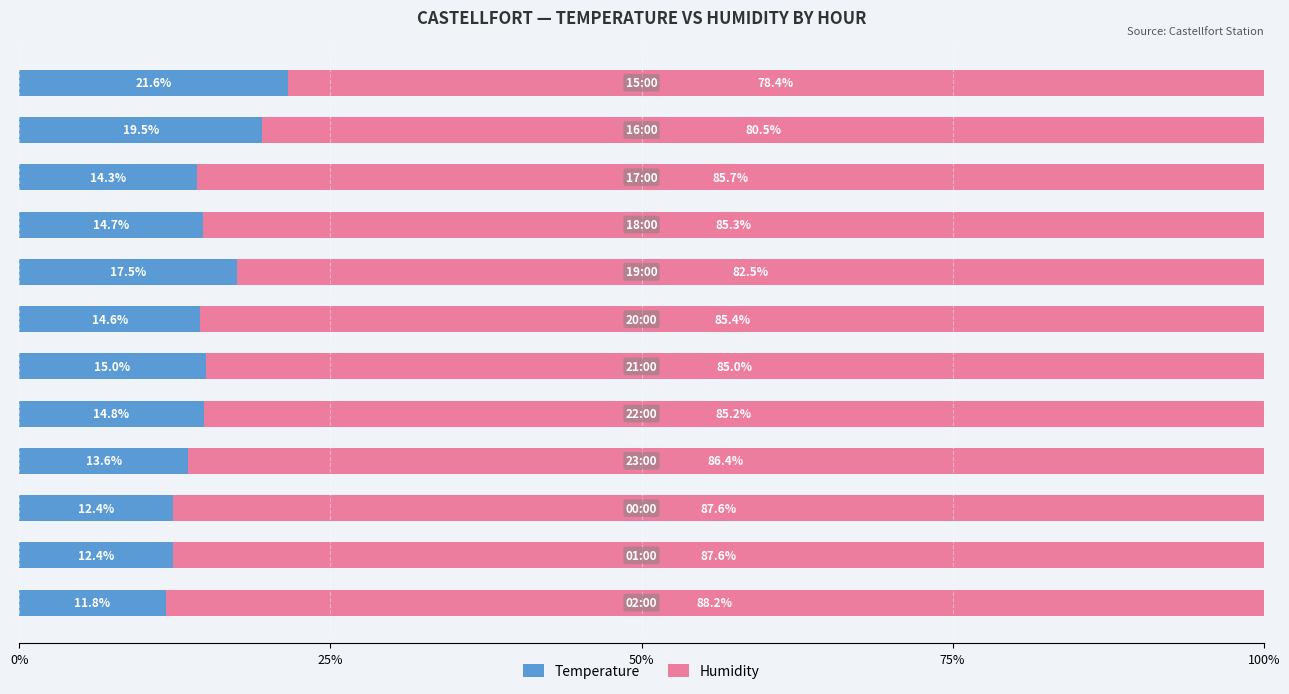

What is the difference between the maximum and minimum values in the Temperature series?

9.8